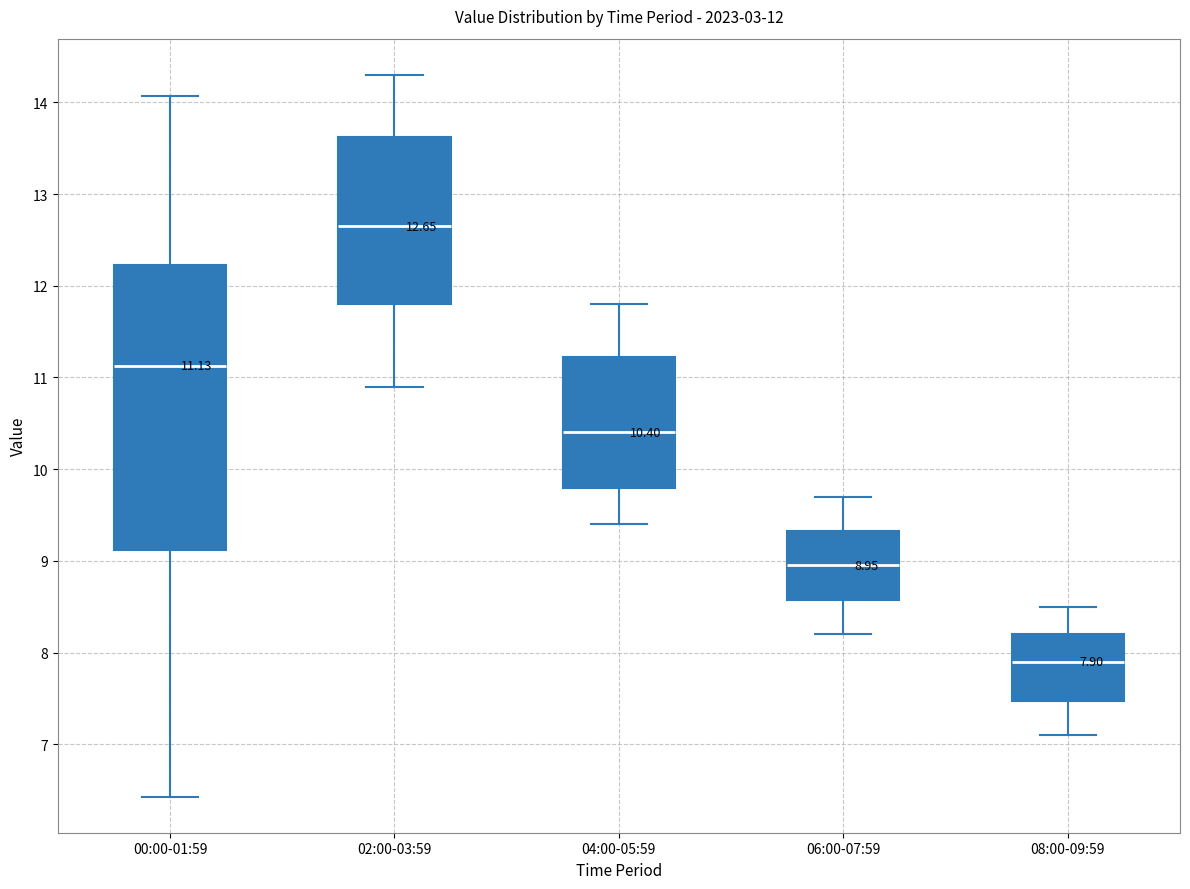

Comparing the boxes themselves (not the whiskers), which one is the tallest?

00:00-01:59